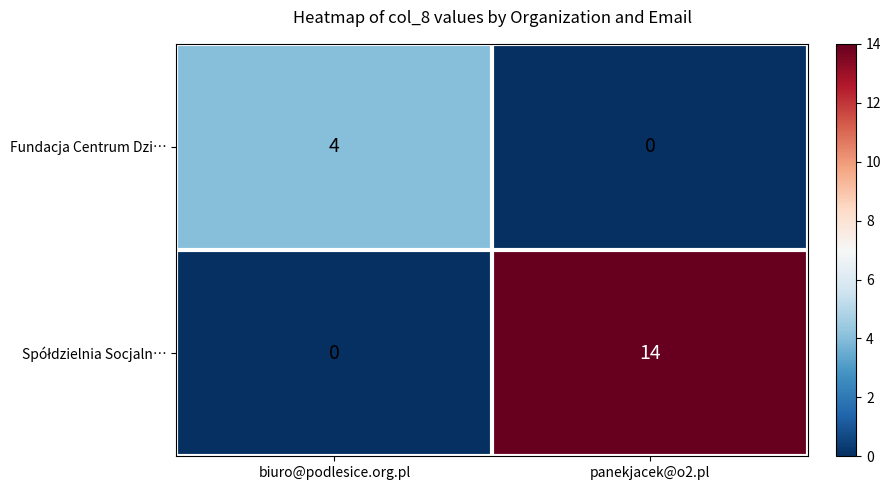

Which label corresponds to the largest value in the chart?

panekjacek@o2.pl